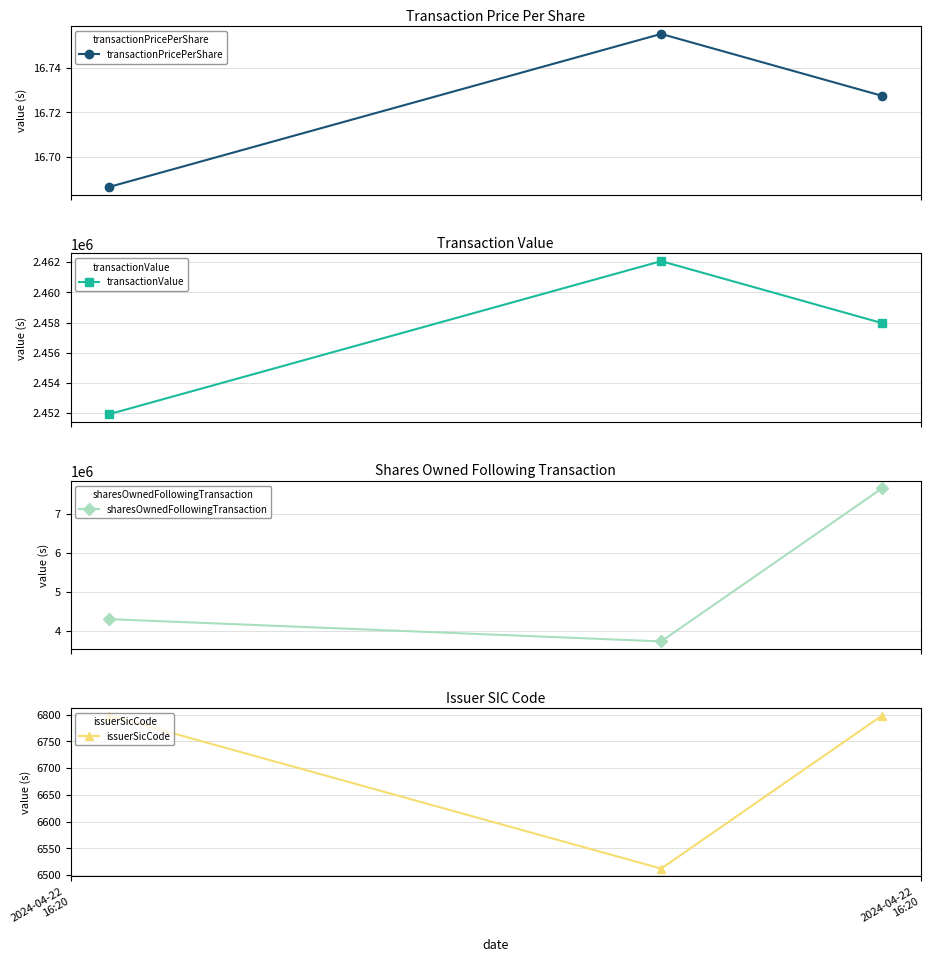

What is the value of the transactionValue point at the 1st from the left?

2451927